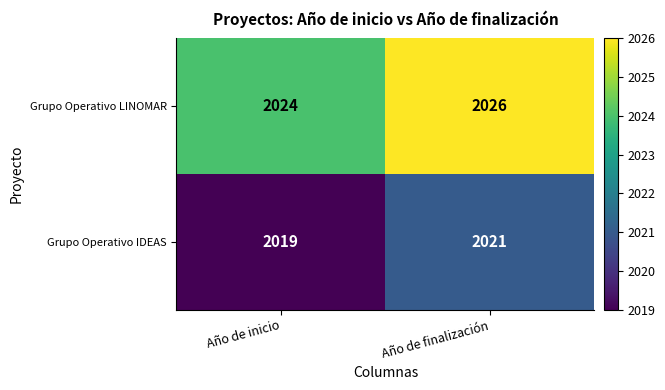

At which label is Grupo Operativo LINOMAR closest to 2025?

Año de inicio